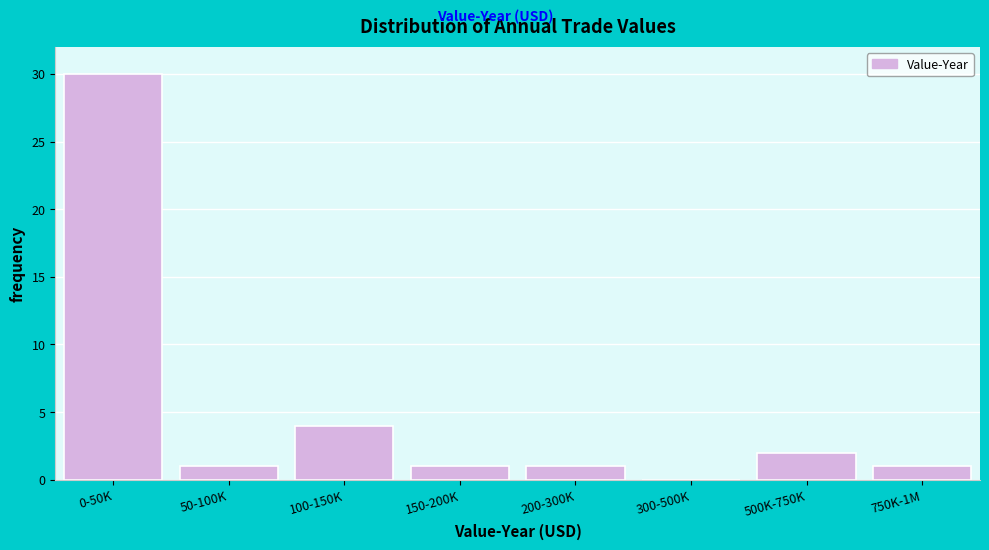

Reading left to right, what are all the values shown in this chart?

0-50K=30	50-100K=1	100-150K=4	150-200K=1	200-300K=1	300-500K=0	500K-750K=2	750K-1M=1